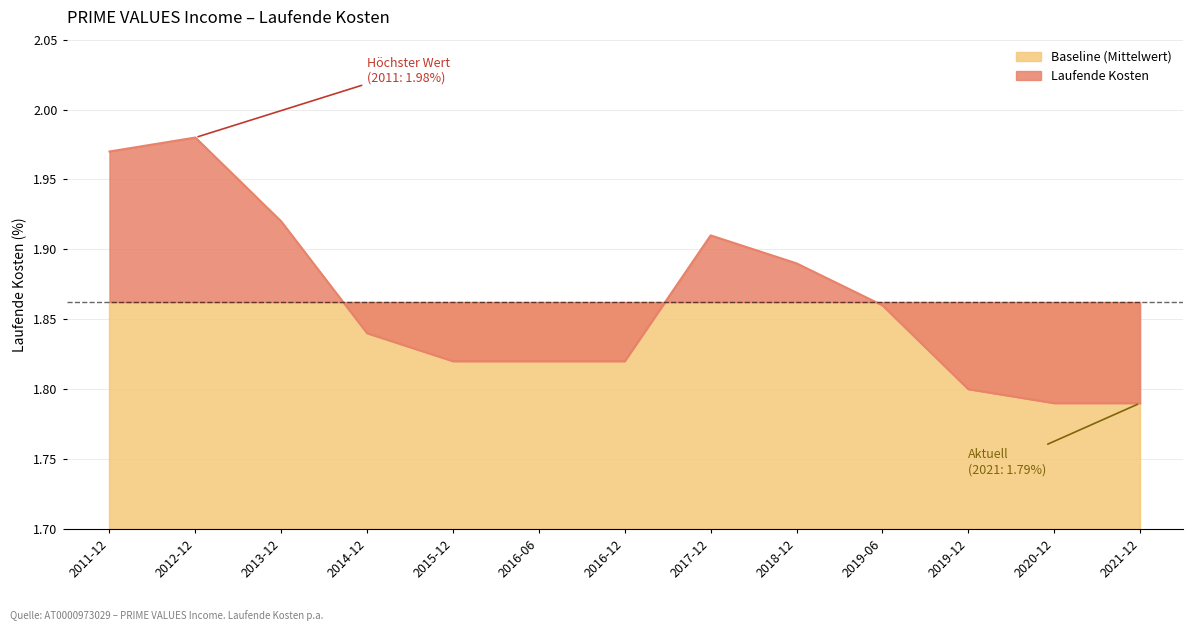

Which category has the highest value in the Laufende Kosten series?

2012-12